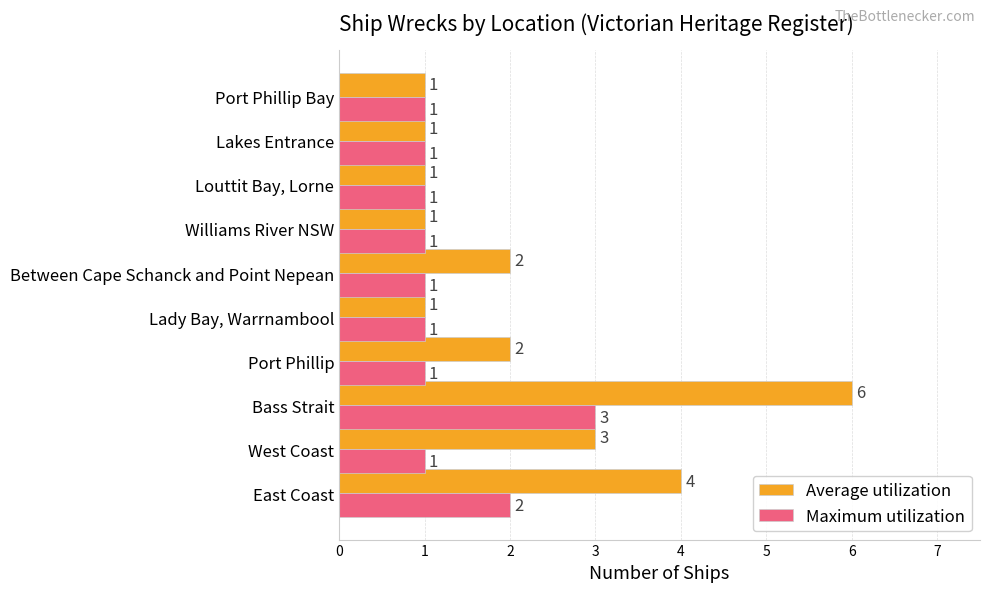

Which series has the widest spread of values?

Average utilization